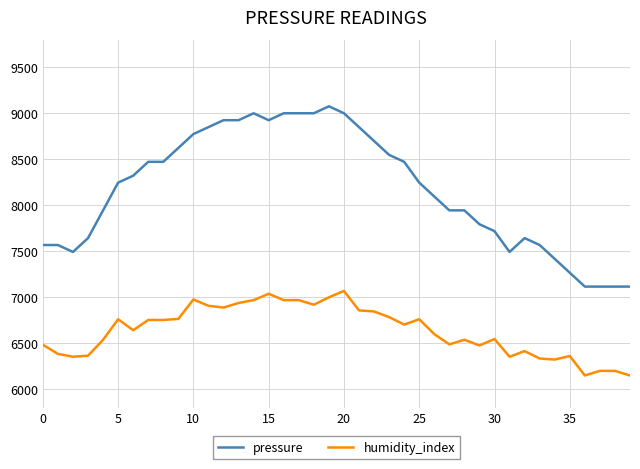

What is the average value of the pressure series?

8175.4